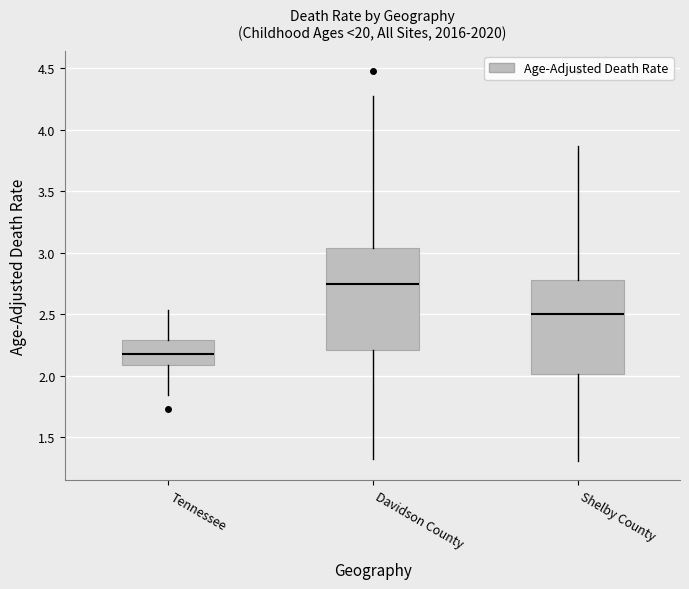

Comparing the boxes themselves (not the whiskers), which one is the tallest?

Davidson County